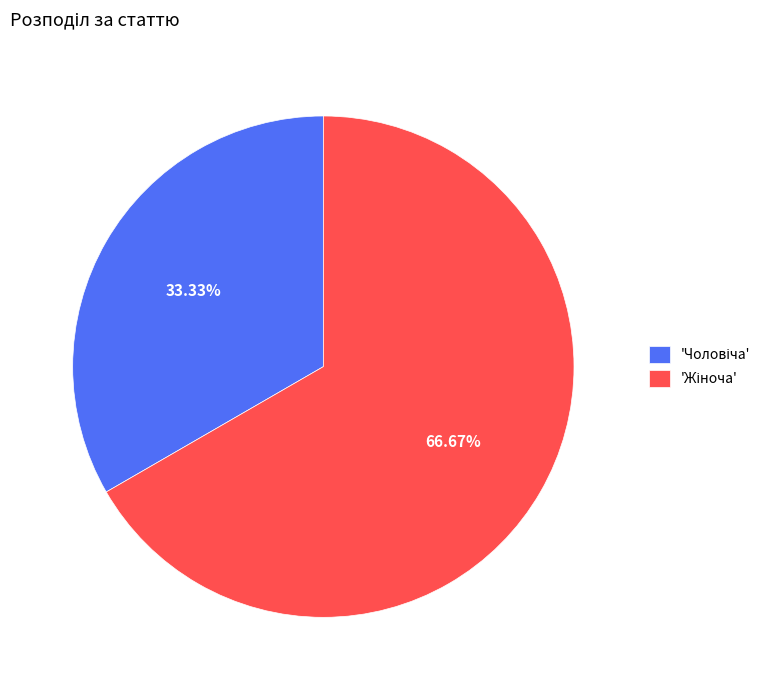

Is there any slice that represents more than half of the pie?

Yes